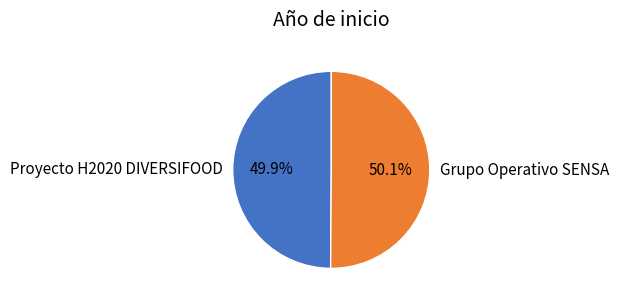

Is it true that Grupo Operativo SENSA is 50% of the pie?

True